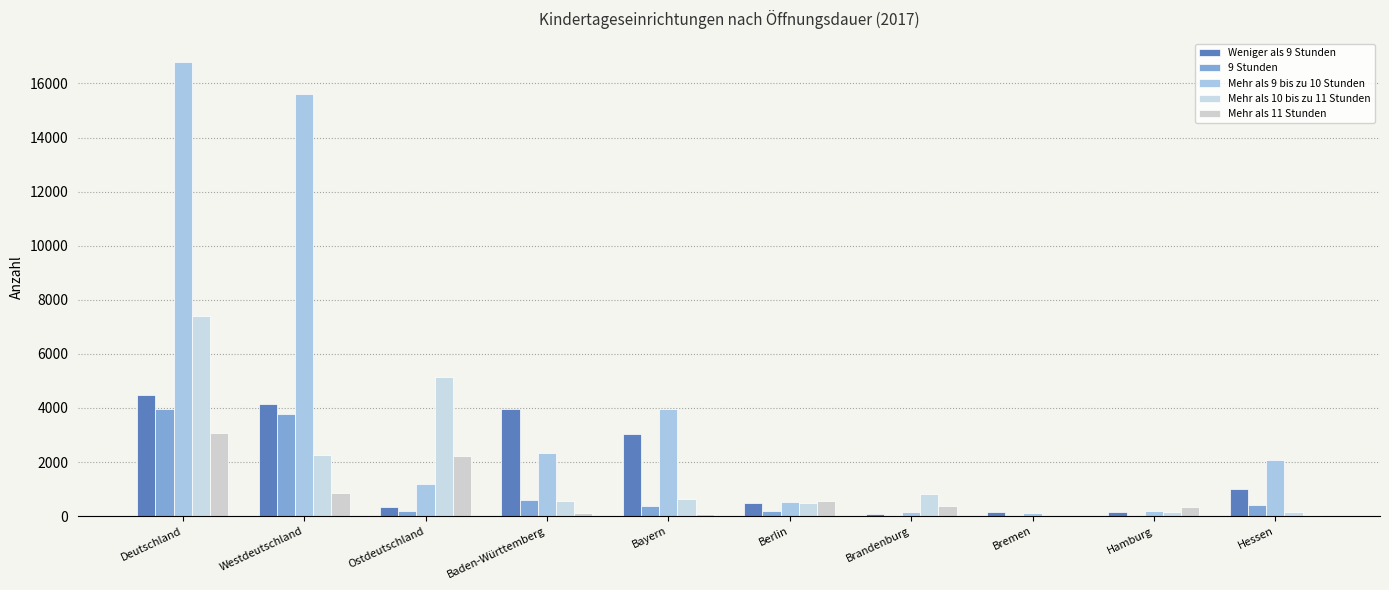

What is the label of the 7th bar from the left?

Brandenburg